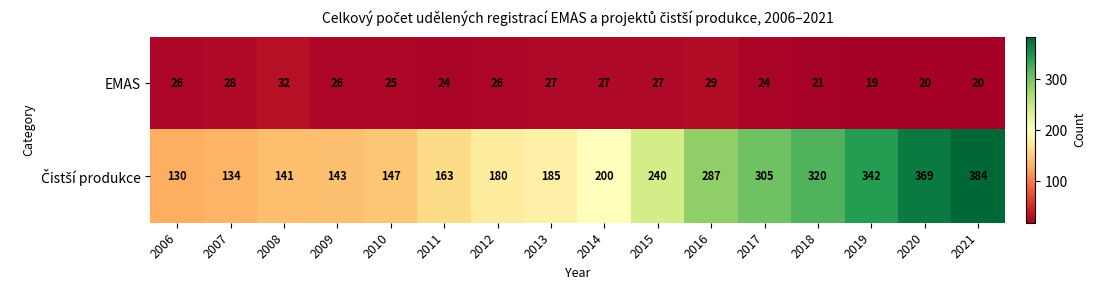

How many values in the EMAS series are below 26?

7